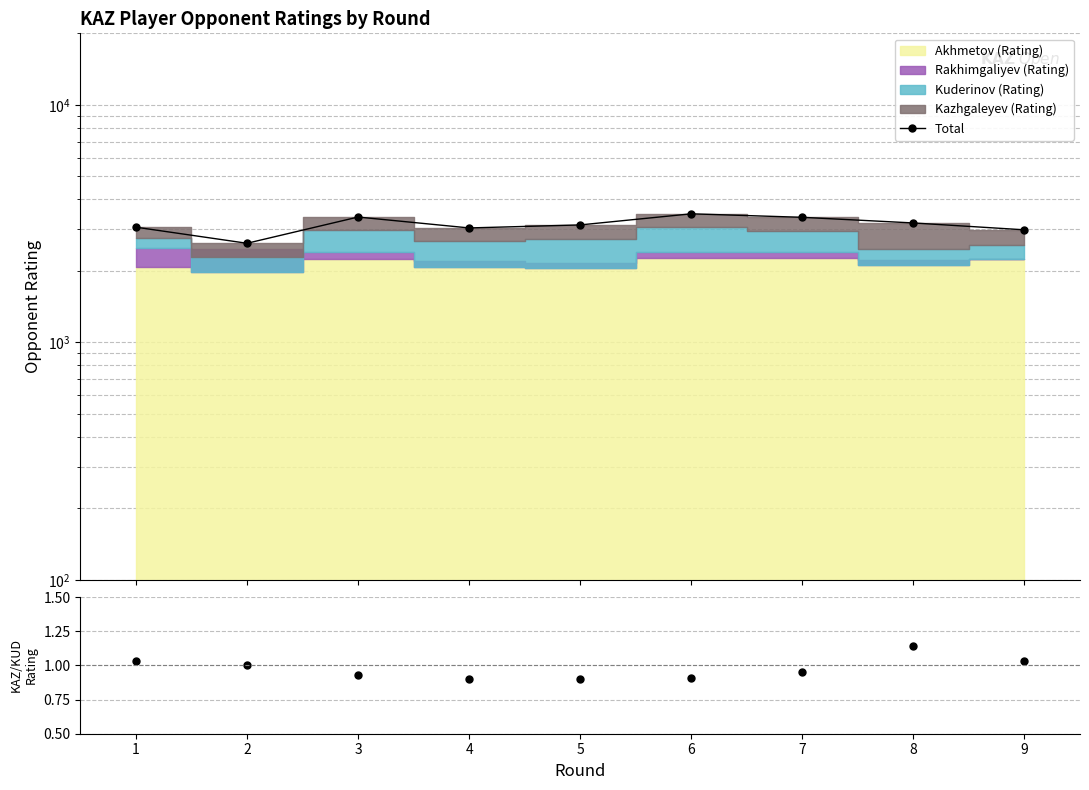

Rank the categories by value from lowest to highest.

2, 9, 4, 1, 5, 8, 7, 3, 6